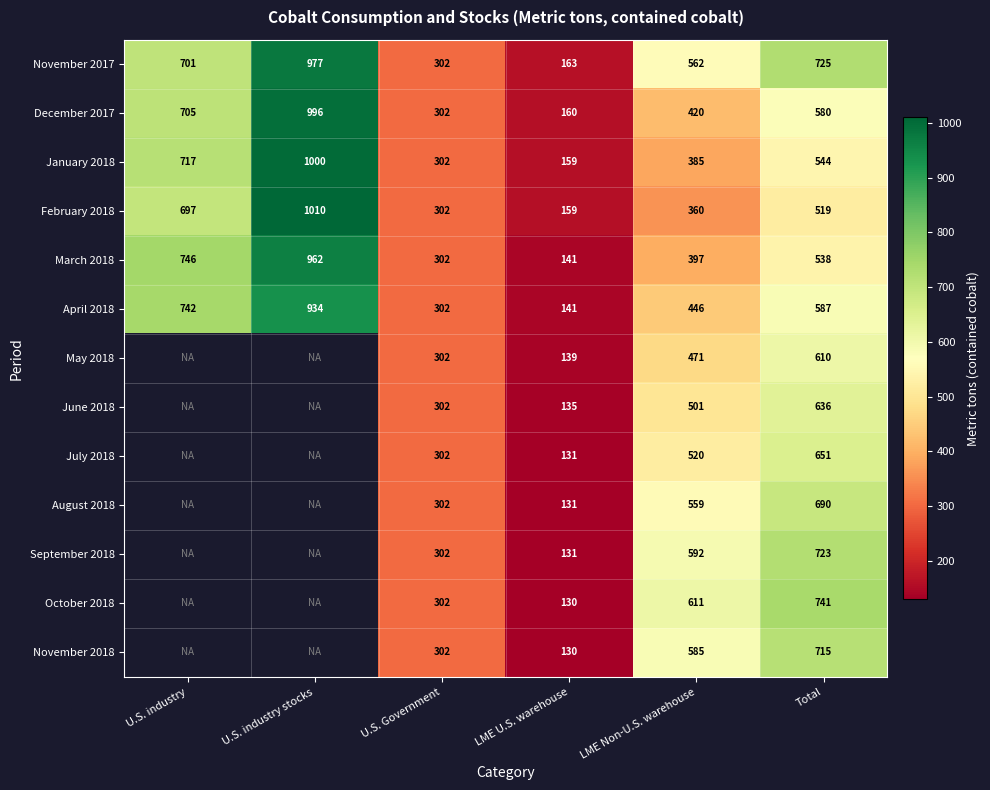

What is the total value across all series at Total?

8259